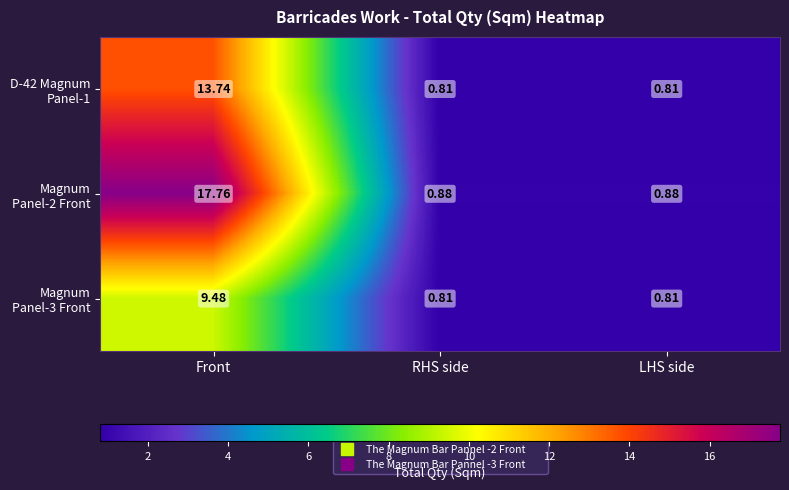

At which category is the sum across all series the highest?

Front